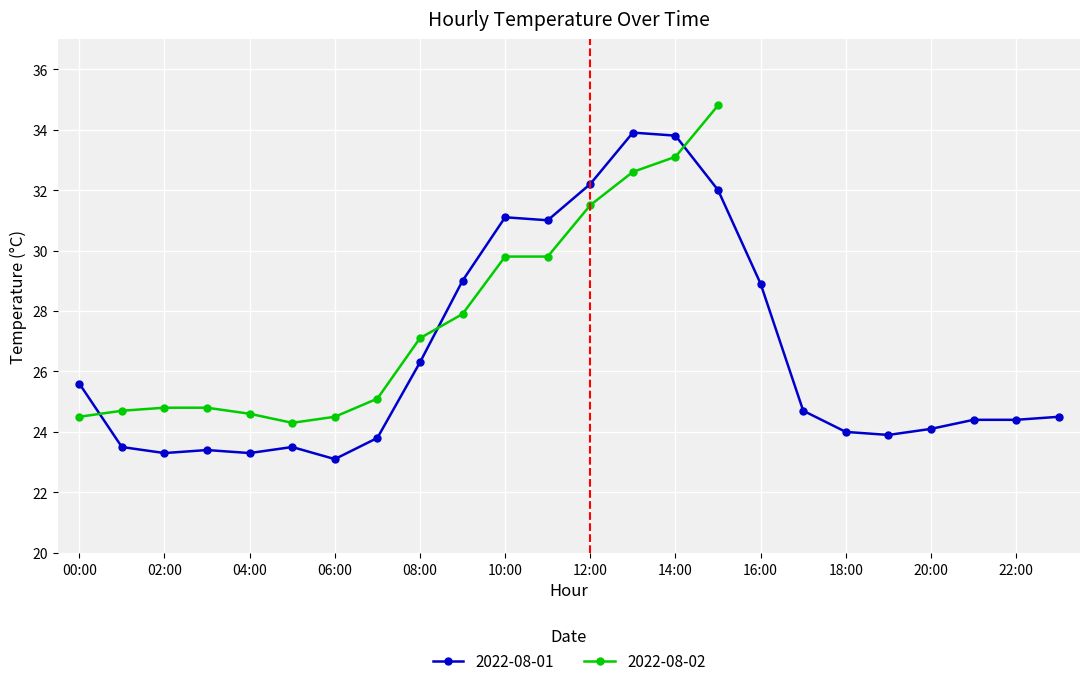

How many interior local valleys (lower than both neighbors) does the data have?

5